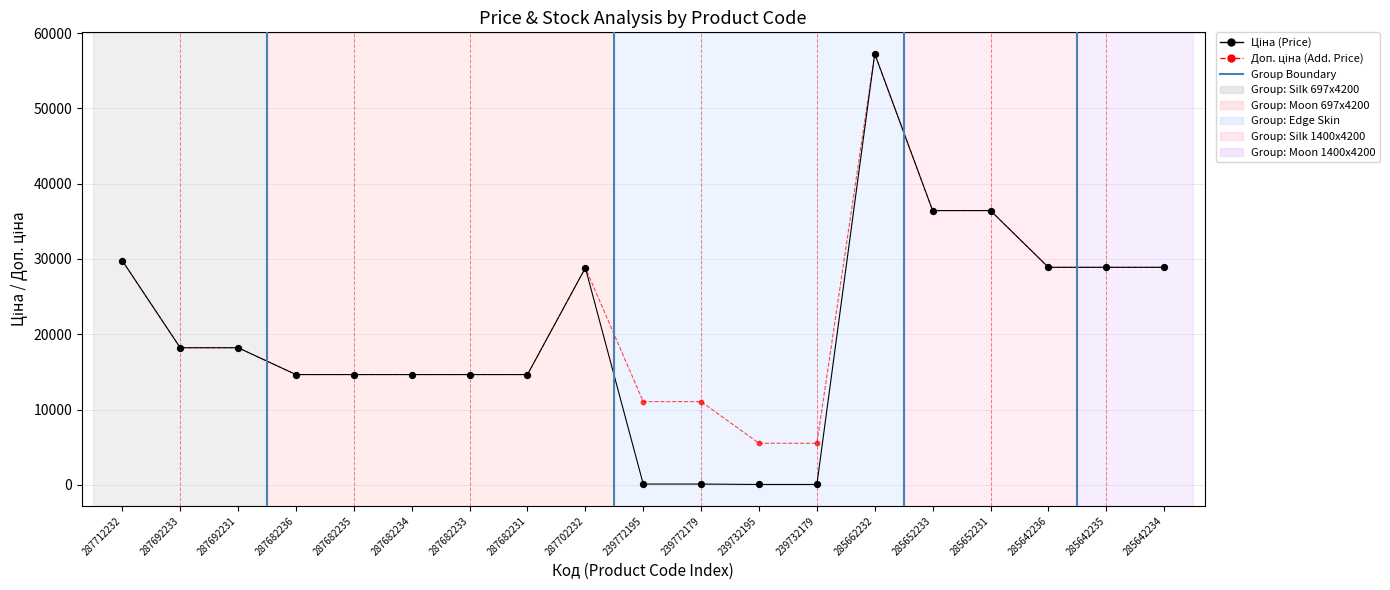

At which category is the sum across all series the highest?

285662232